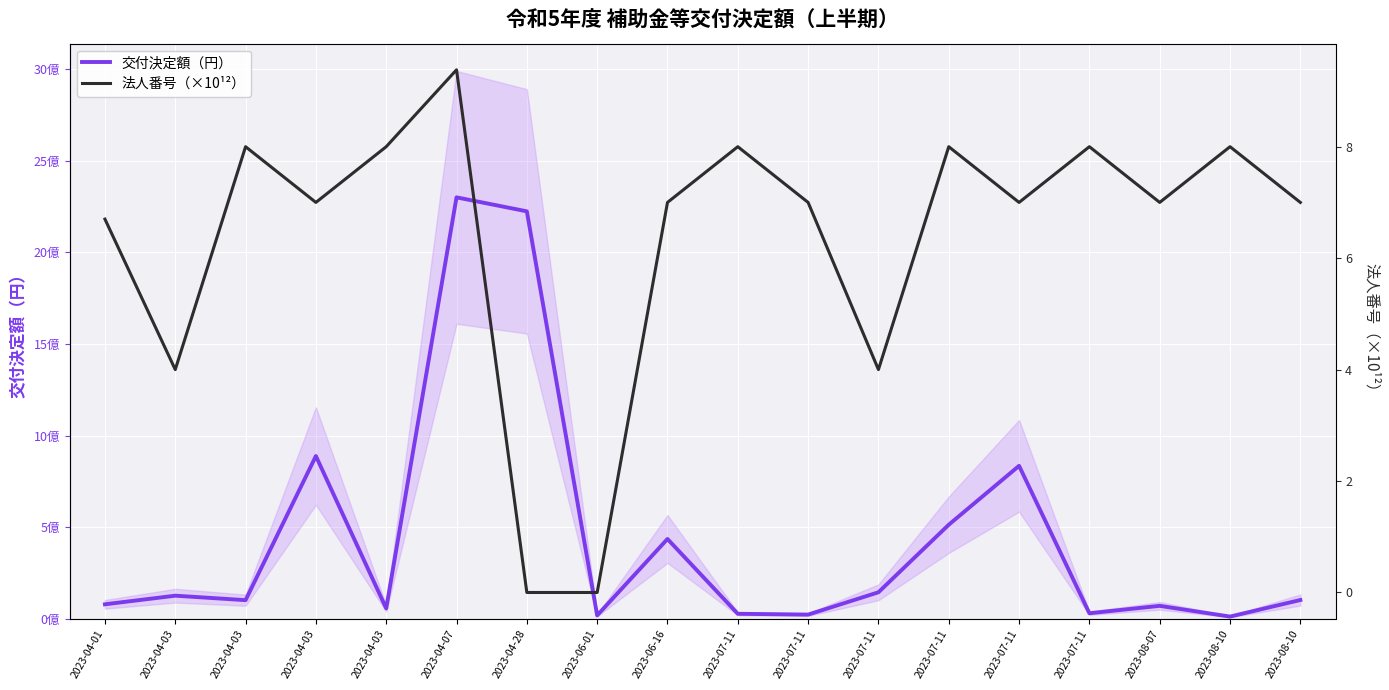

At 2023-07-11, list the series in order from largest to smallest.

交付決定額（円）, 法人番号（×10¹²）